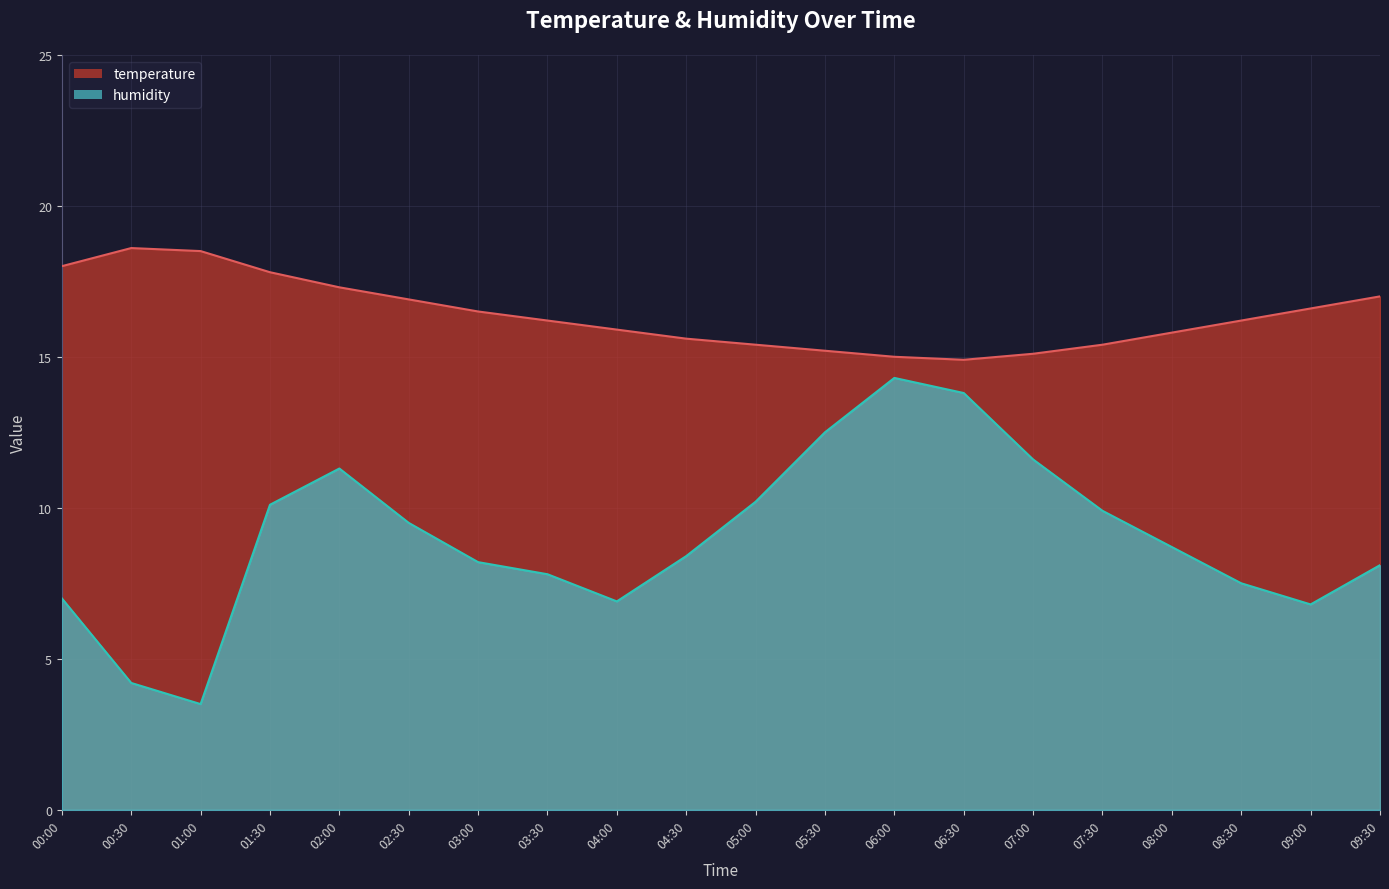

Which category has the highest value across all series?

00:30